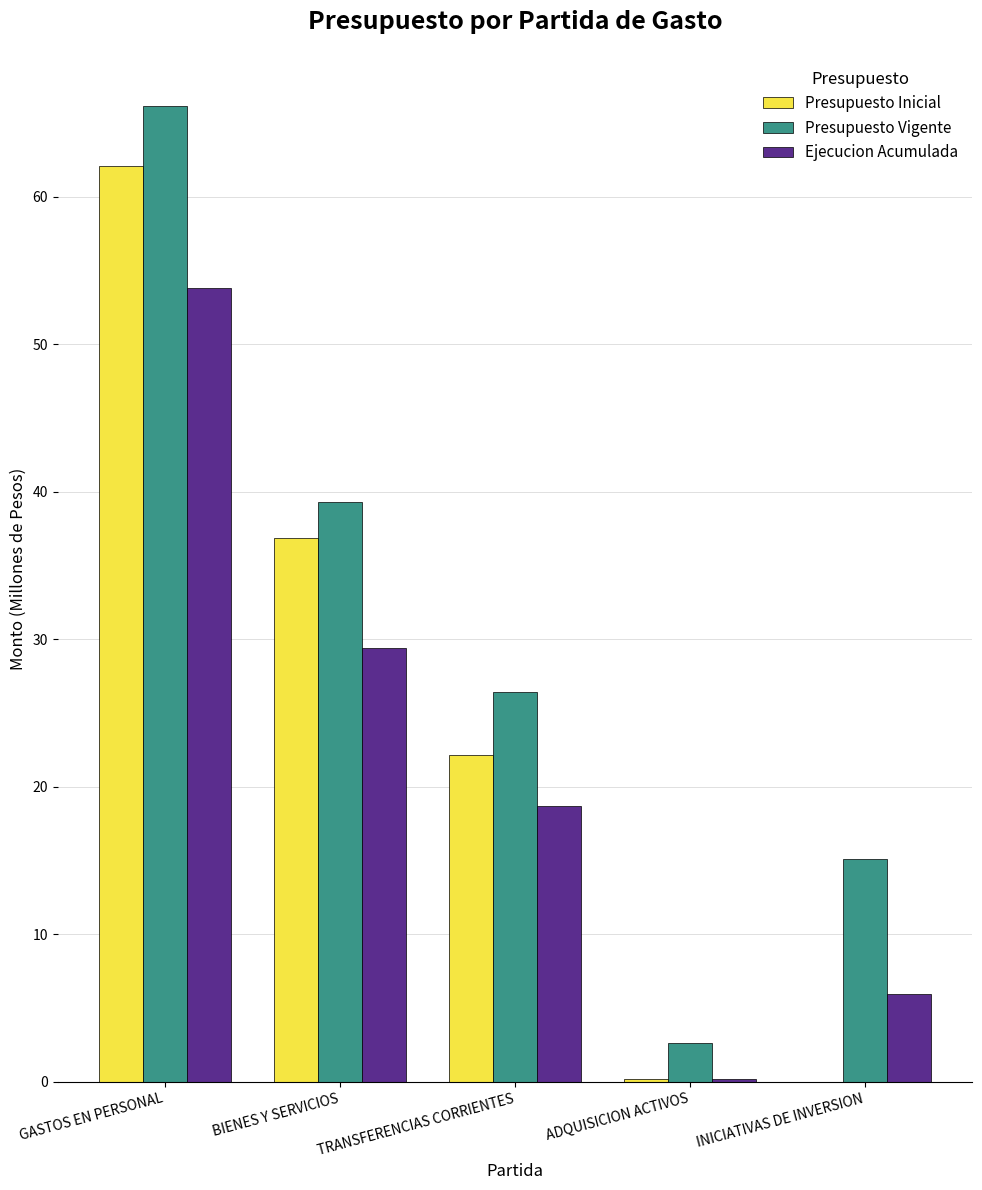

What is the sum of all Ejecucion Acumulada values?

108.1